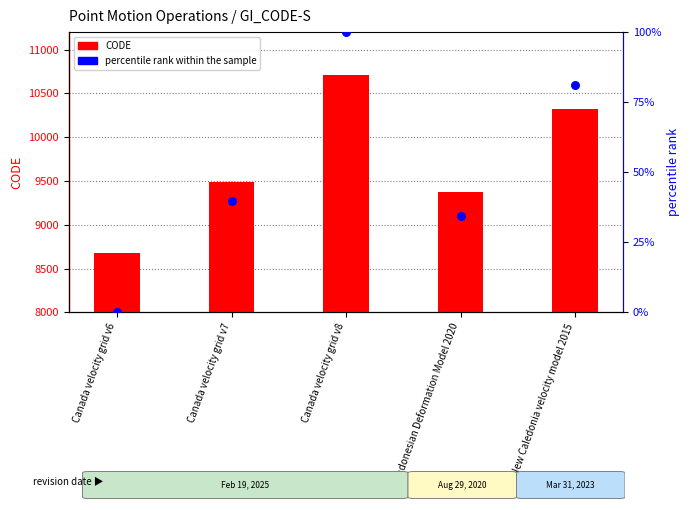

What are all the series names shown in the legend?

CODE, percentile rank within the sample